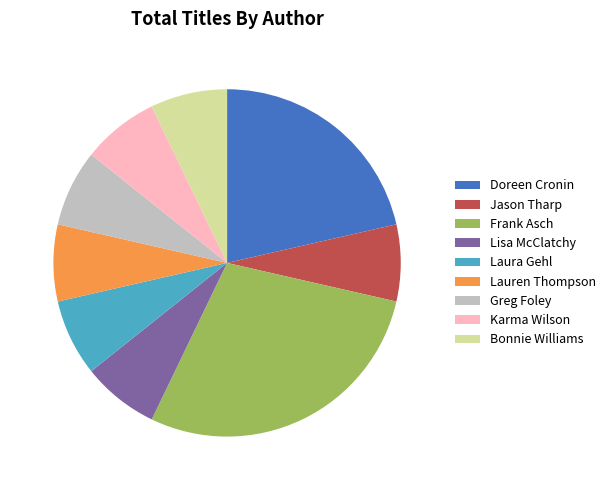

Do Frank Asch and Greg Foley together represent more than half of the pie?

No